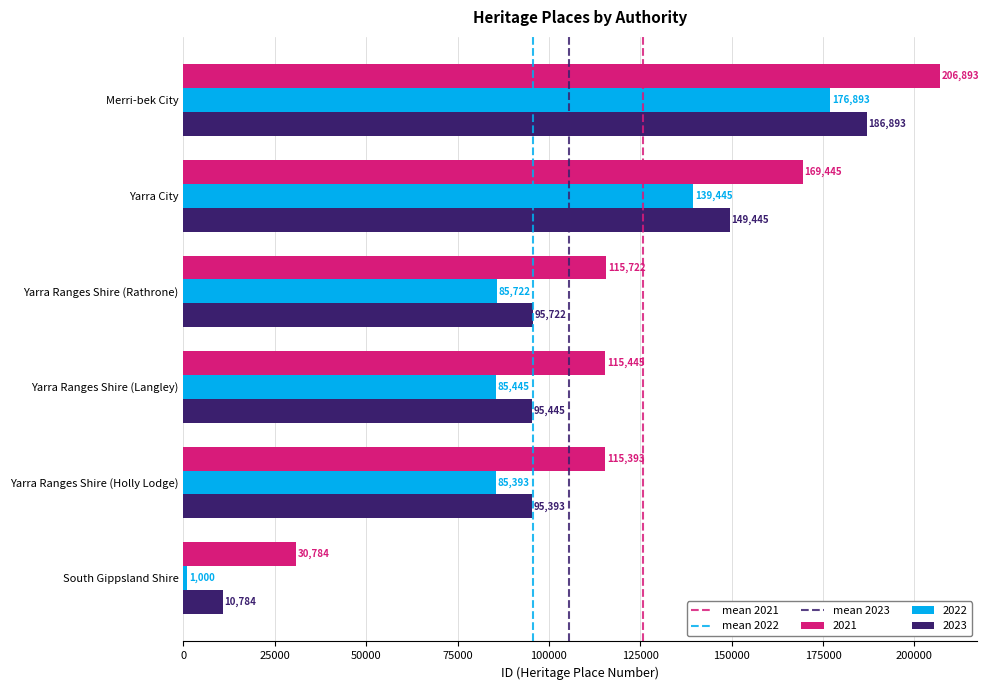

What is the smallest value displayed?

1000